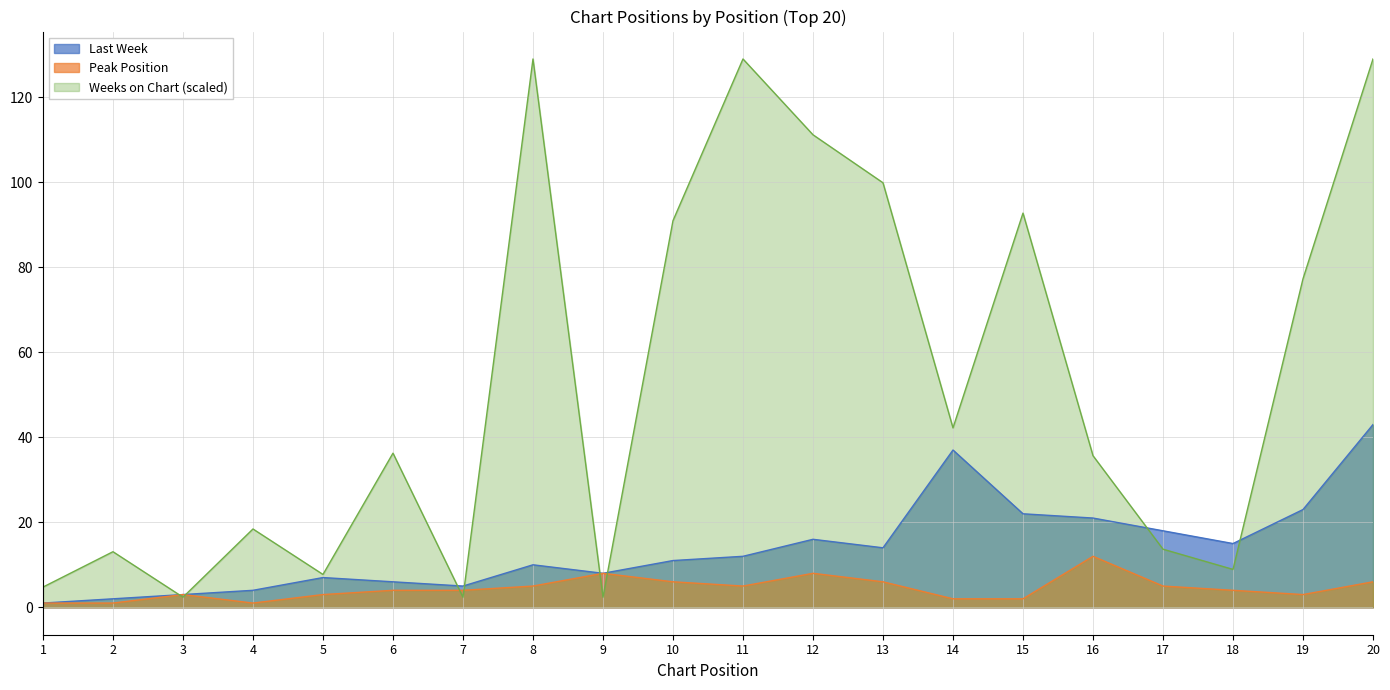

How many intersections are there between Last Week and Weeks on Chart?

8